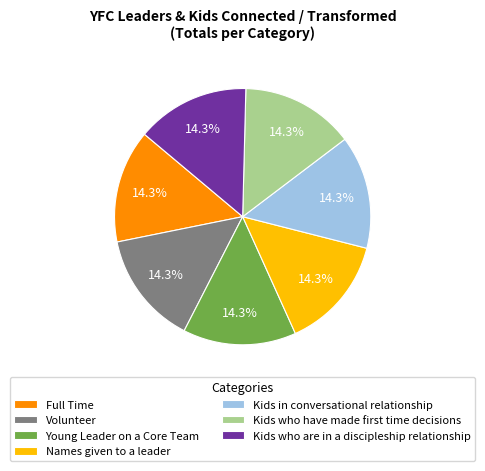

The Volunteer slice represents 14% of the pie. True or false?

True